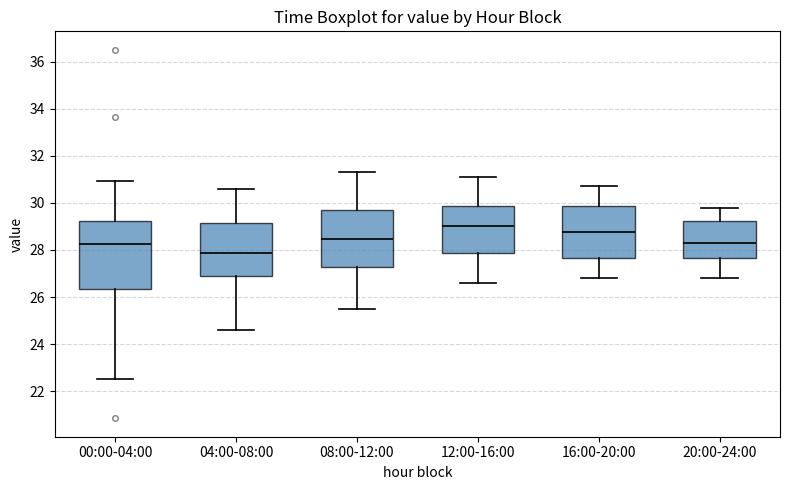

Reading left to right, transcribe this box plot: for each box, give where its median line is, the range the box spans, and where its two whiskers end, as read against the y-axis. The values are not printed on the chart, so give them approximately, as read against the axis.

00:00-04:00: median 28.2, box 26.4 to 29.2, whiskers 22.6 to 31.0
04:00-08:00: median 27.8, box 26.8 to 29.2, whiskers 24.6 to 30.6
08:00-12:00: median 28.4, box 27.2 to 29.6, whiskers 25.6 to 31.4
12:00-16:00: median 29.0, box 27.8 to 29.8, whiskers 26.6 to 31.2
16:00-20:00: median 28.8, box 27.6 to 29.8, whiskers 26.8 to 30.8
20:00-24:00: median 28.4, box 27.6 to 29.2, whiskers 26.8 to 29.8